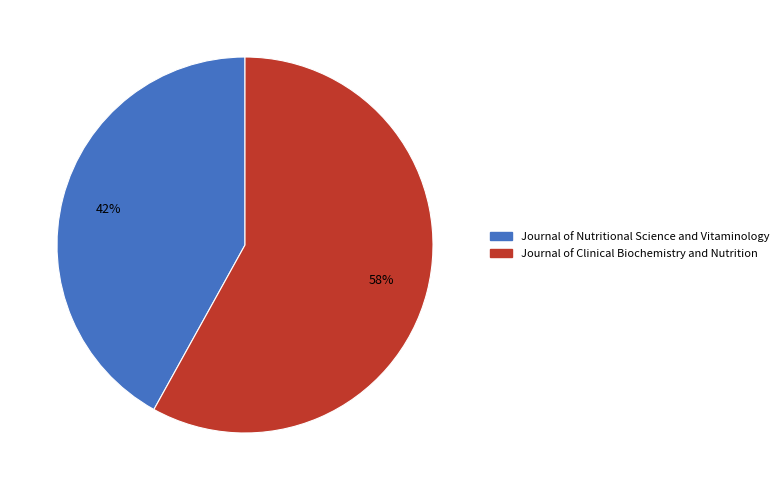

Combined, do Journal of Nutritional Science and Vitaminology and Journal of Clinical Biochemistry and Nutrition account for over 50%?

Yes